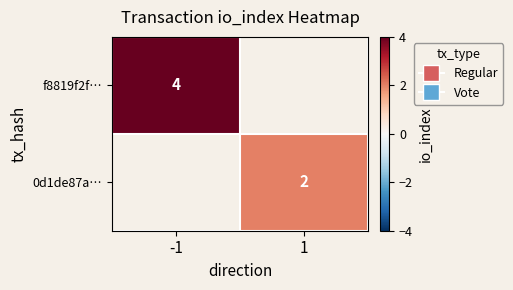

The value of f8819f2f… at -1 is 2.5. True or false?

False